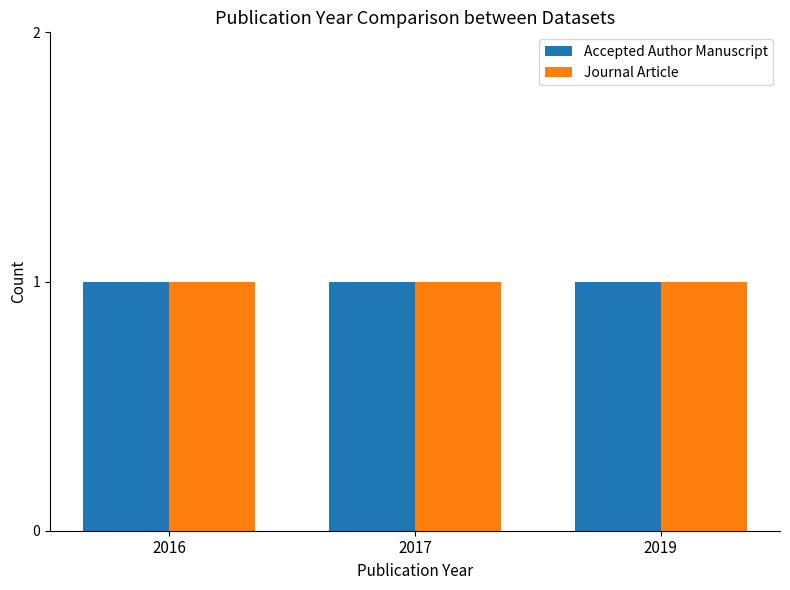

Does the chart contain stacked bars?

No